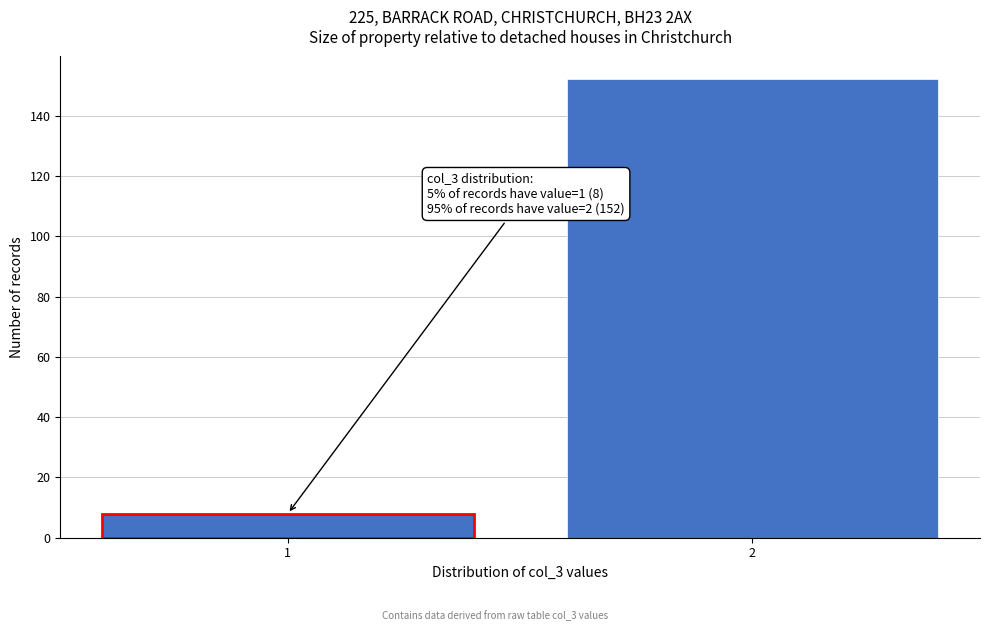

Reading left to right, list all the values displayed in this chart.

8	152